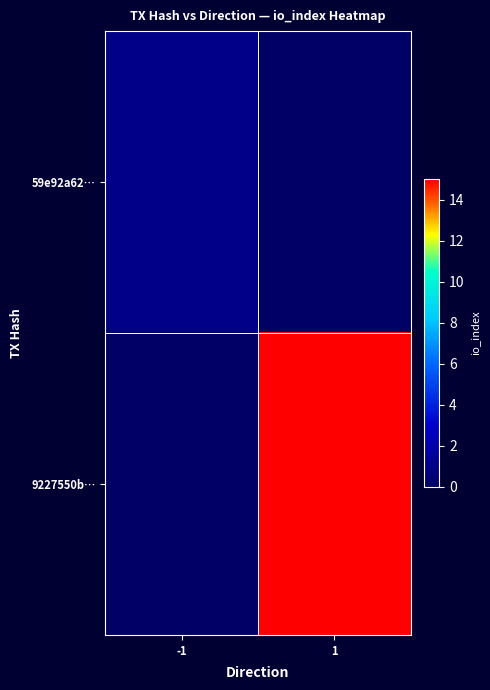

At which category is the sum across all series the highest?

1